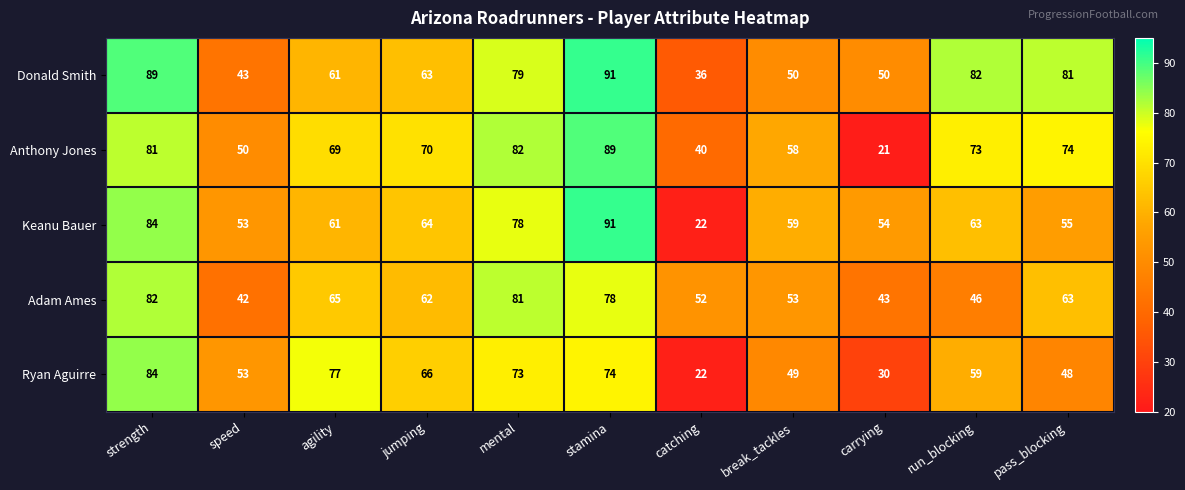

The Anthony Jones series shows 131 at strength. True or false?

False